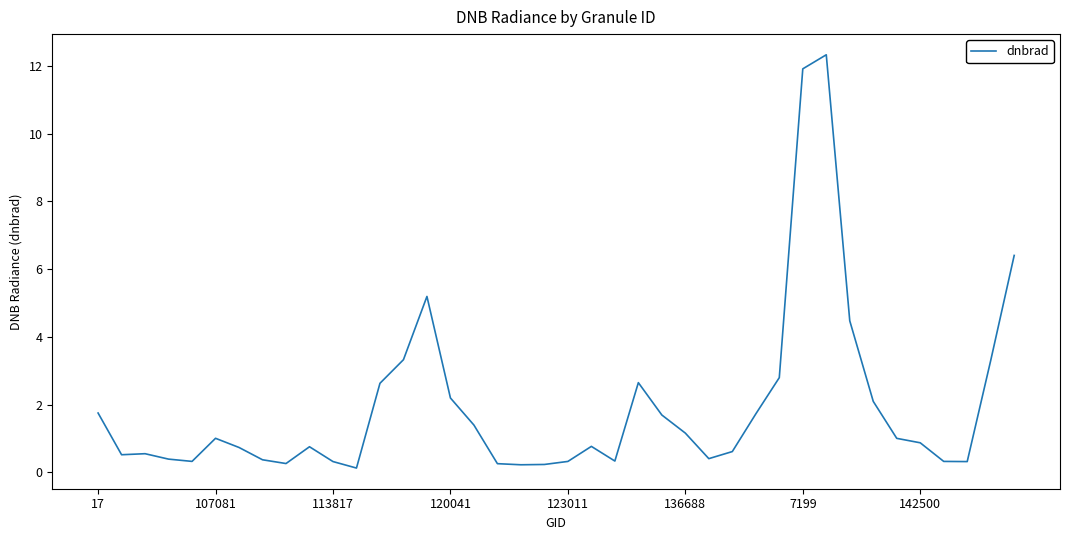

What is the greatest value displayed?

12.3